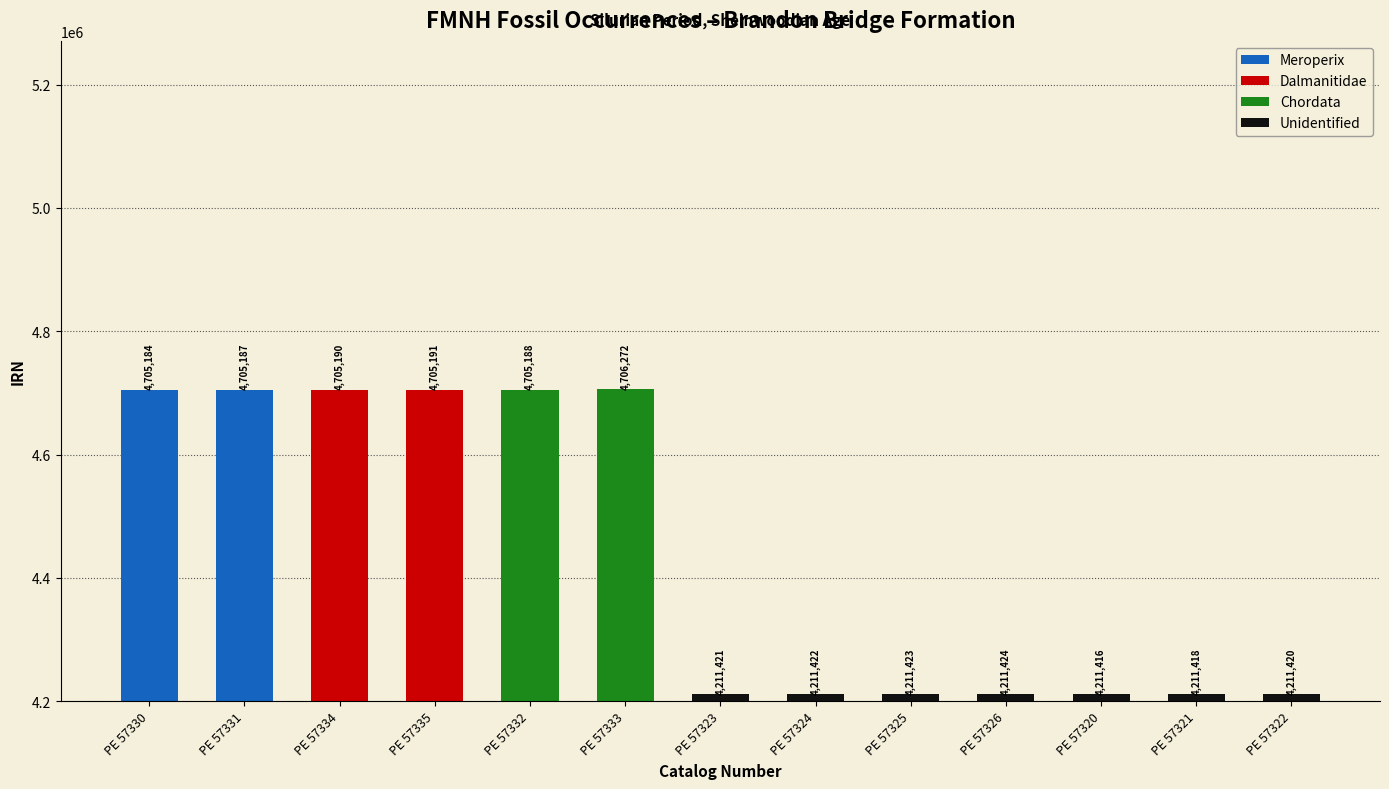

List the labels in order of value, smallest first.

PE 57320, PE 57321, PE 57322, PE 57323, PE 57324, PE 57325, PE 57326, PE 57330, PE 57331, PE 57332, PE 57334, PE 57335, PE 57333